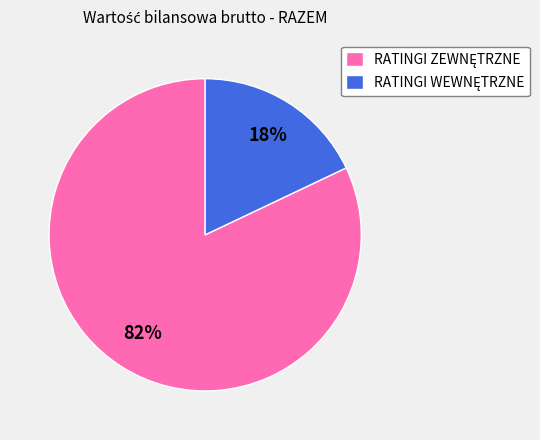

Does any single category account for the majority?

Yes